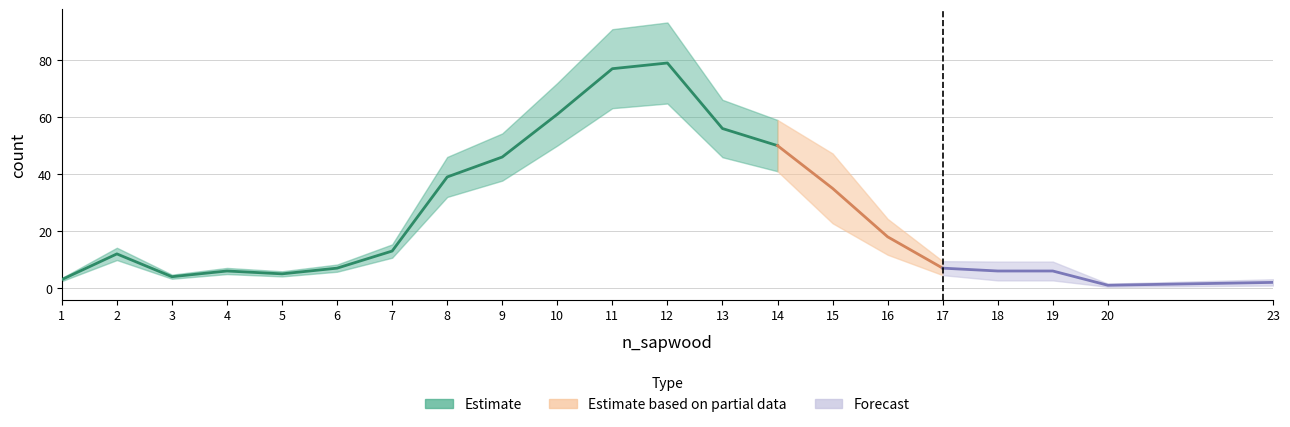

Where is the data nearest to the value 40?

8